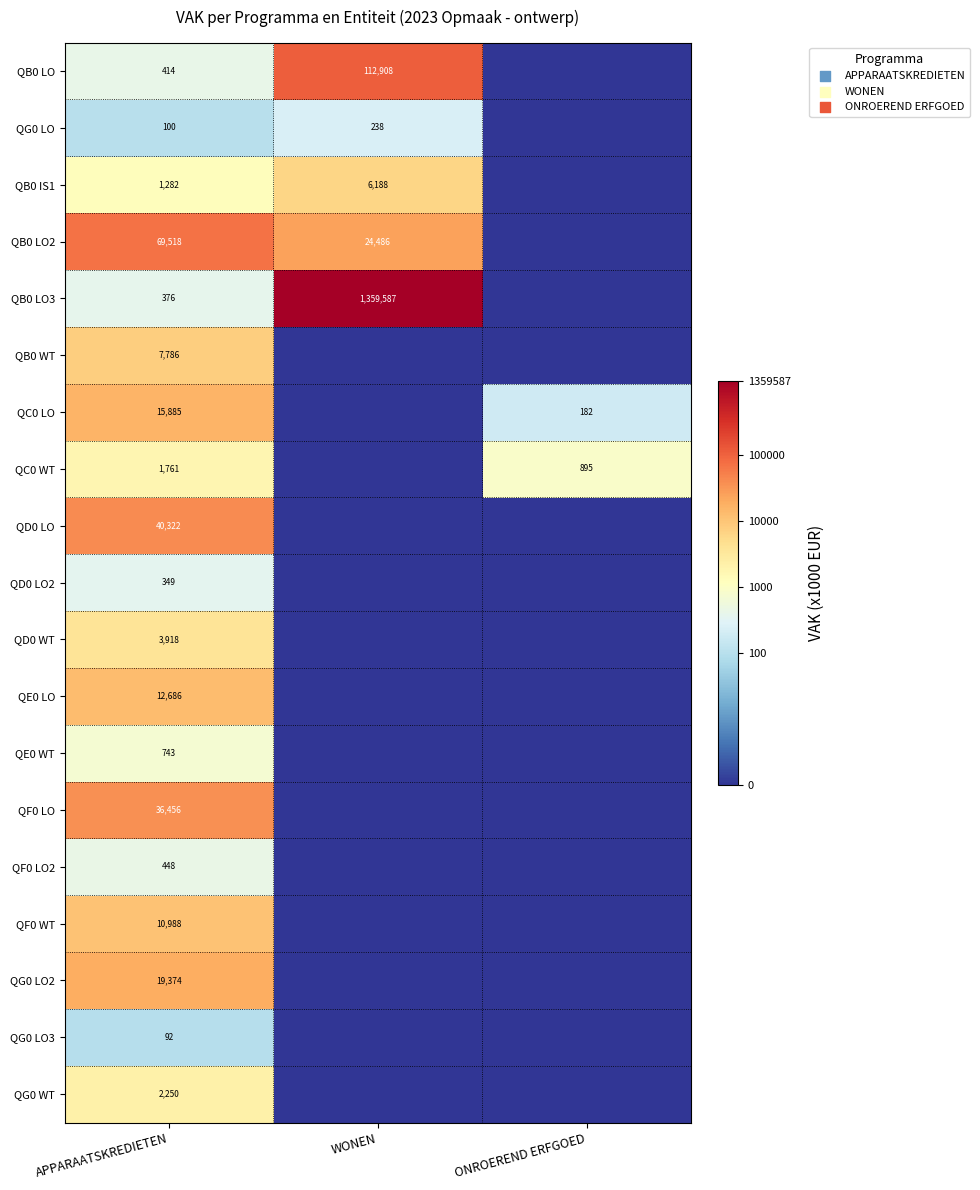

True or false: QB0 LO2 has a value of 107752 at APPARAATSKREDIETEN.

False